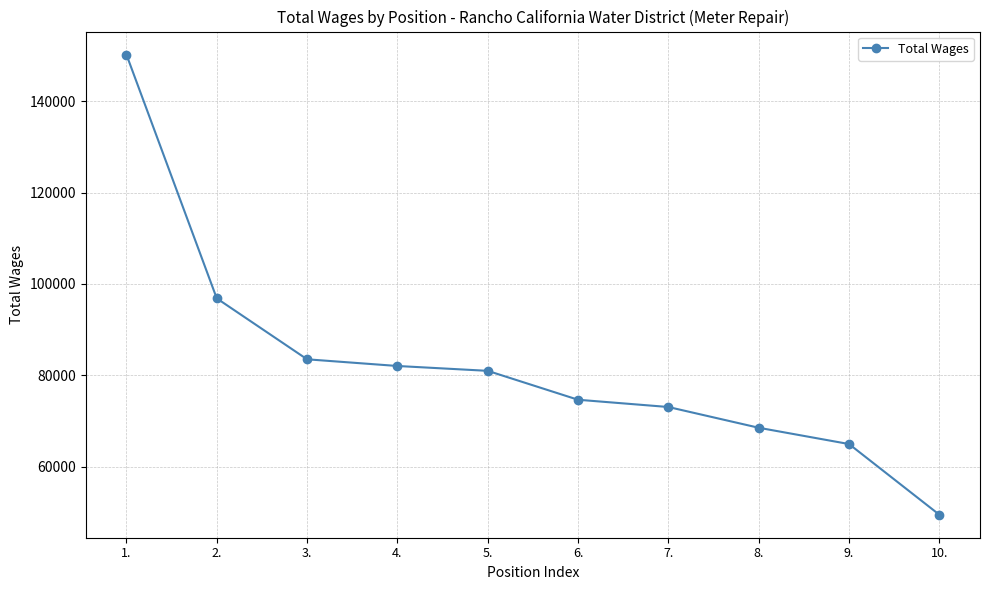

What is the maximum value shown in the chart?

150214